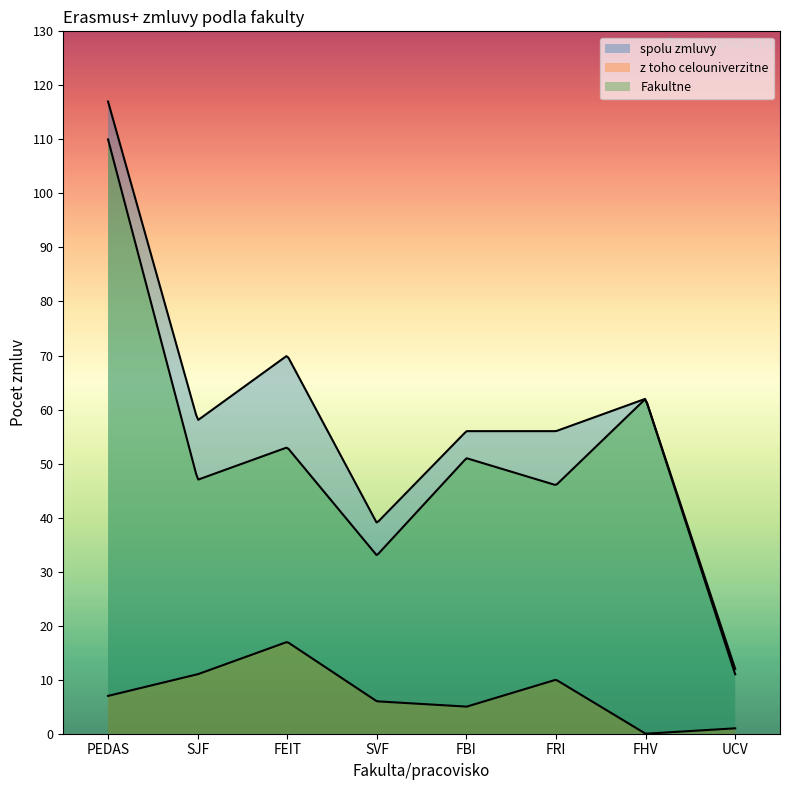

Which series has the widest spread of values?

spolu zmluvy